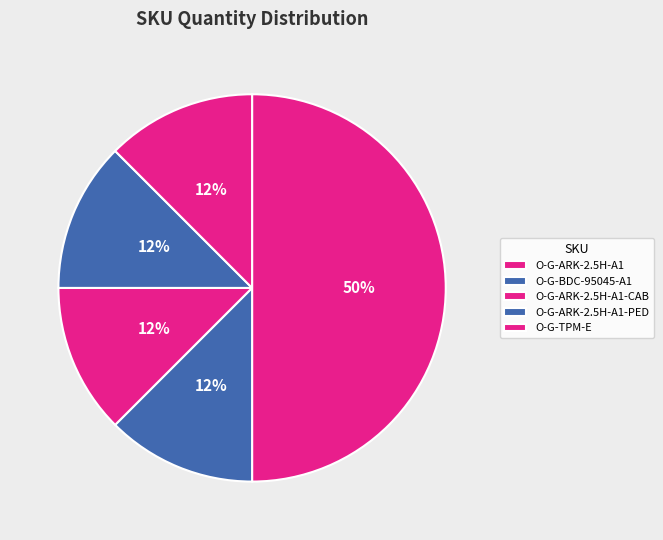

To the nearest percent, what is the average slice percentage?

20%